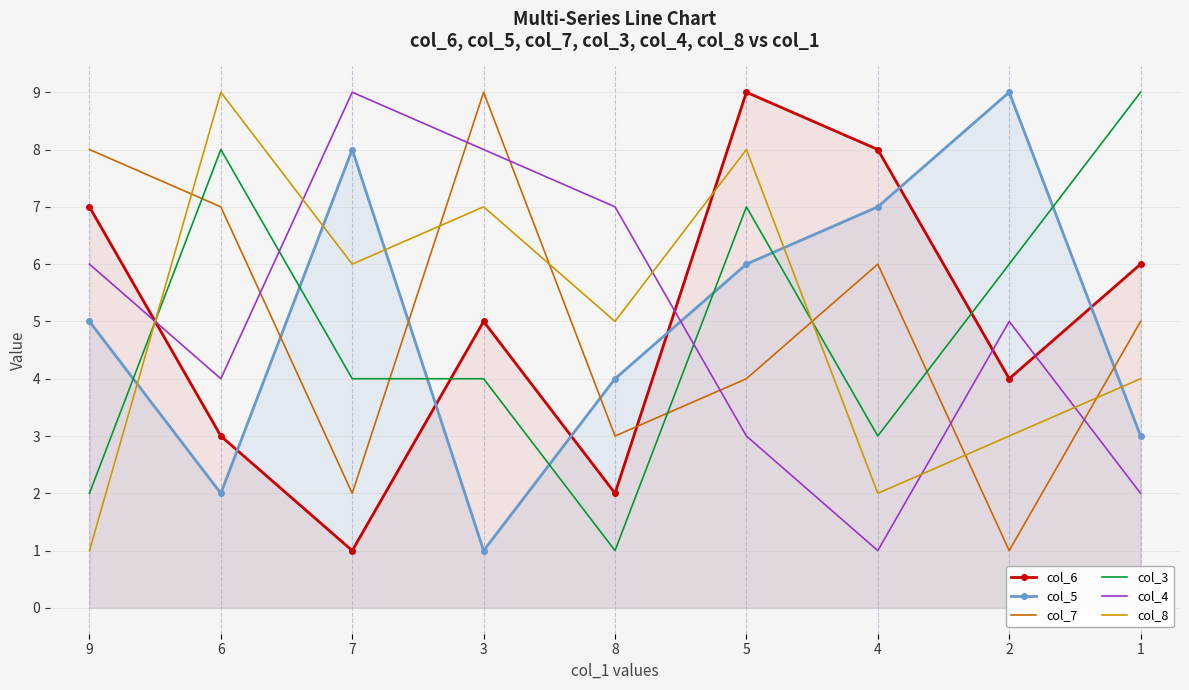

Which category has the highest value in the col_7 series?

3